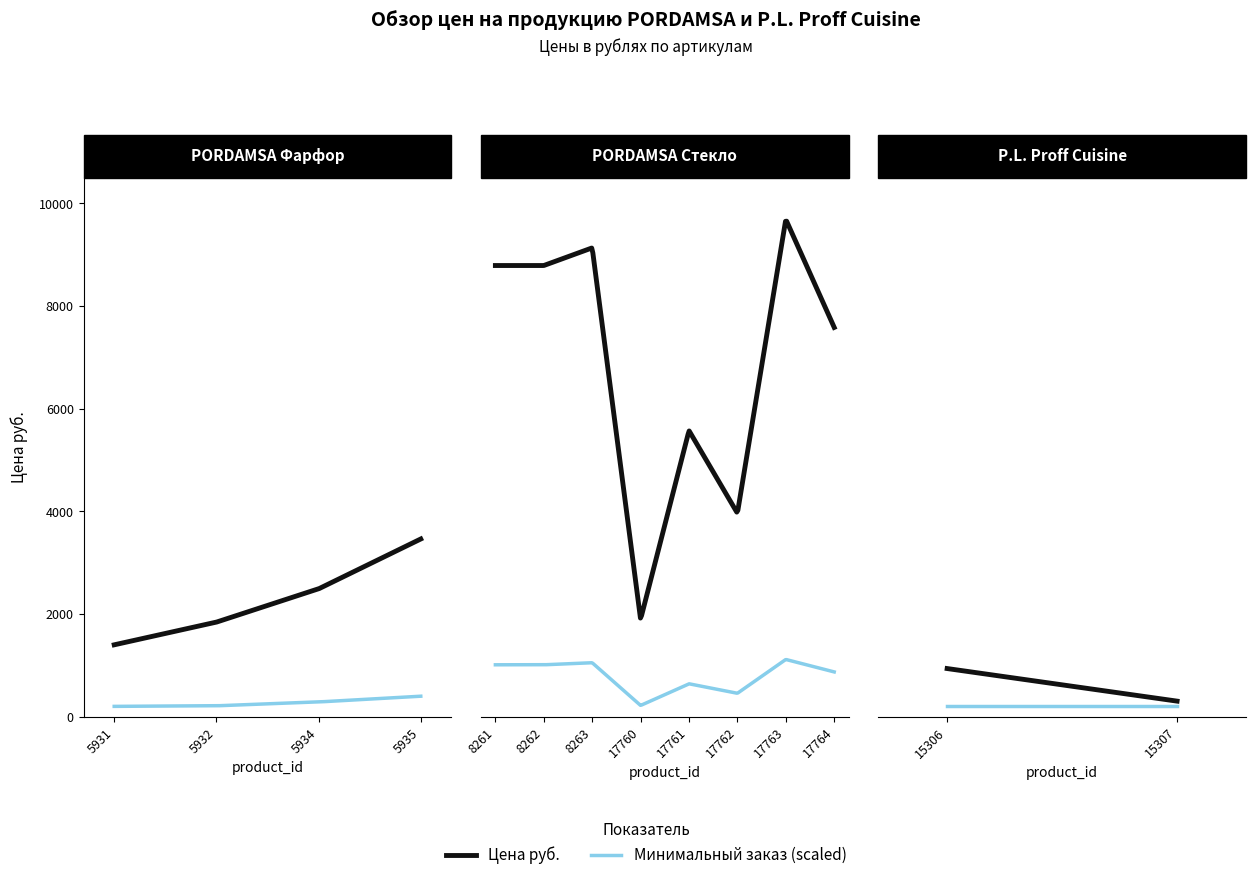

Reading left to right, transcribe all the data shown in this chart.

1399	1841	2489	3461	8788	8788	9132	1896	5571	3963	9687	7582	937	302